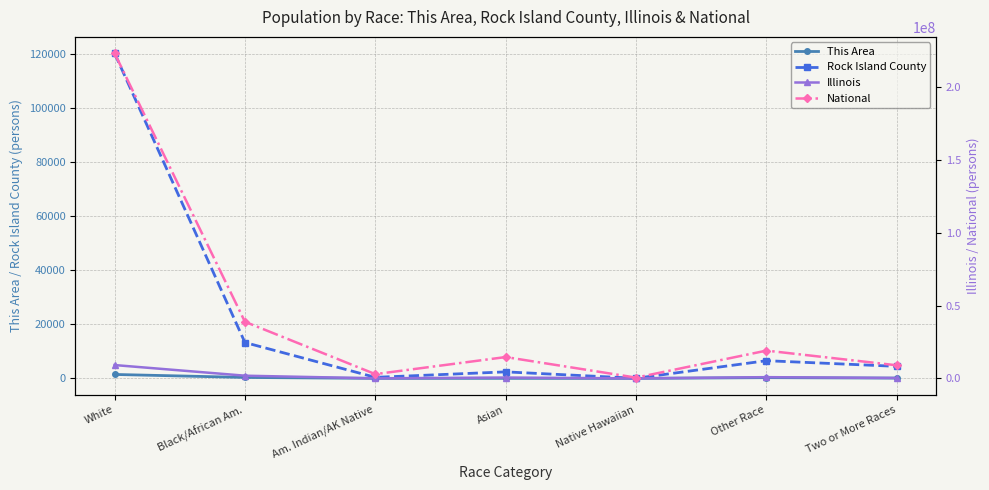

What is the sum of all This Area values?

2241